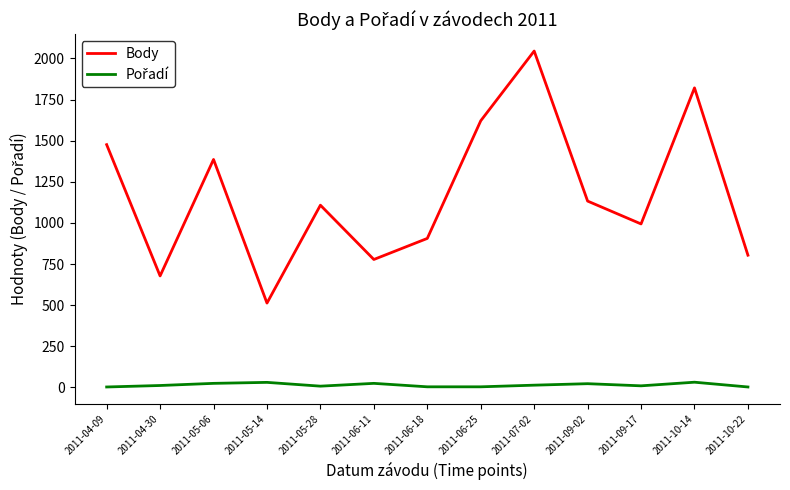

Which series changed the most between 2011-05-14 and 2011-05-28?

Body